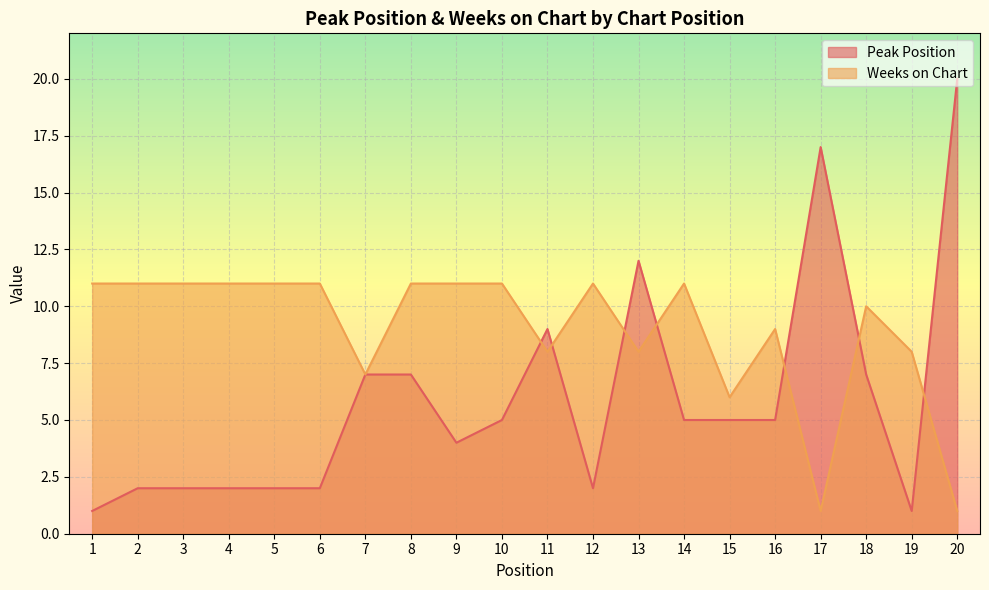

At which label does Peak Position first exceed 5?

7